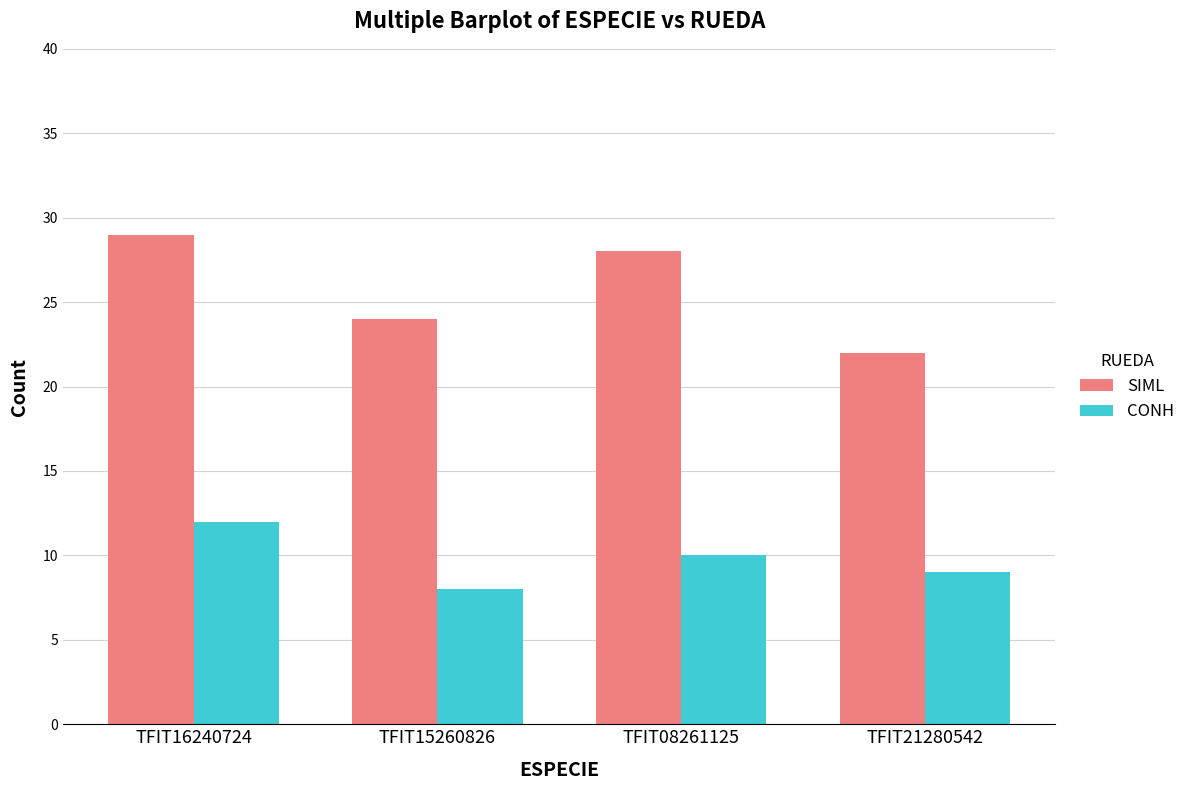

List the series in order of their overall mean, highest first.

SIML, CONH